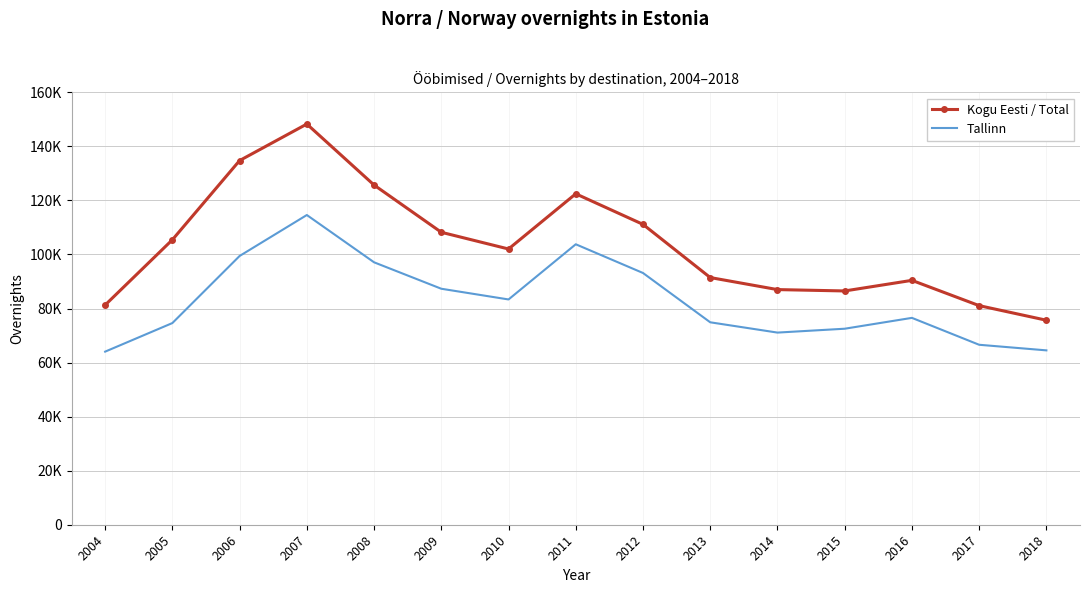

What are all the series names shown in the legend?

Kogu Eesti / Total, Tallinn